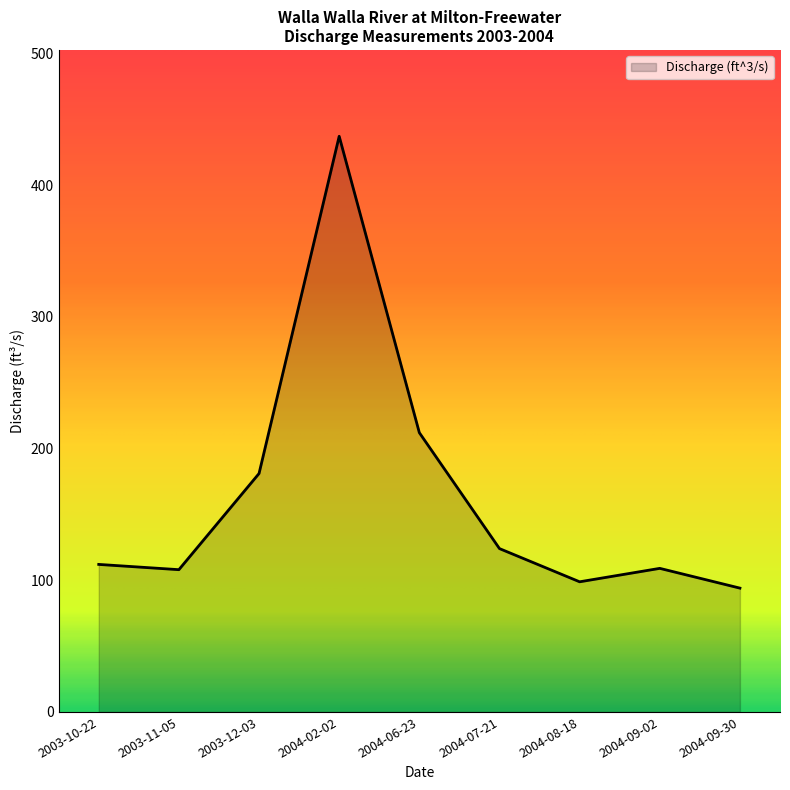

At which category does the chart reach its peak across all series?

2004-02-02